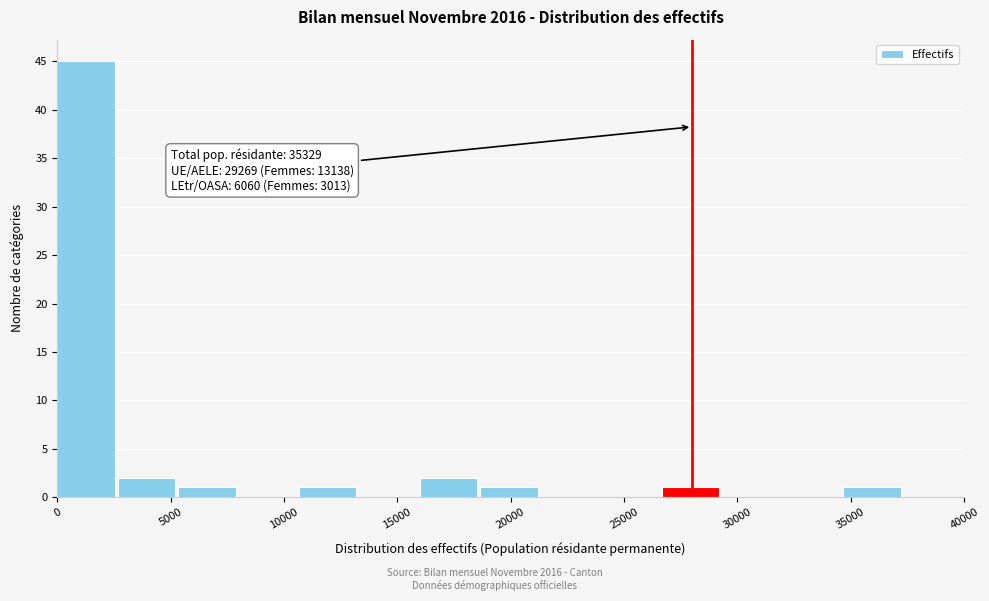

Which range on the x-axis has the tallest bar?

0 to 2500